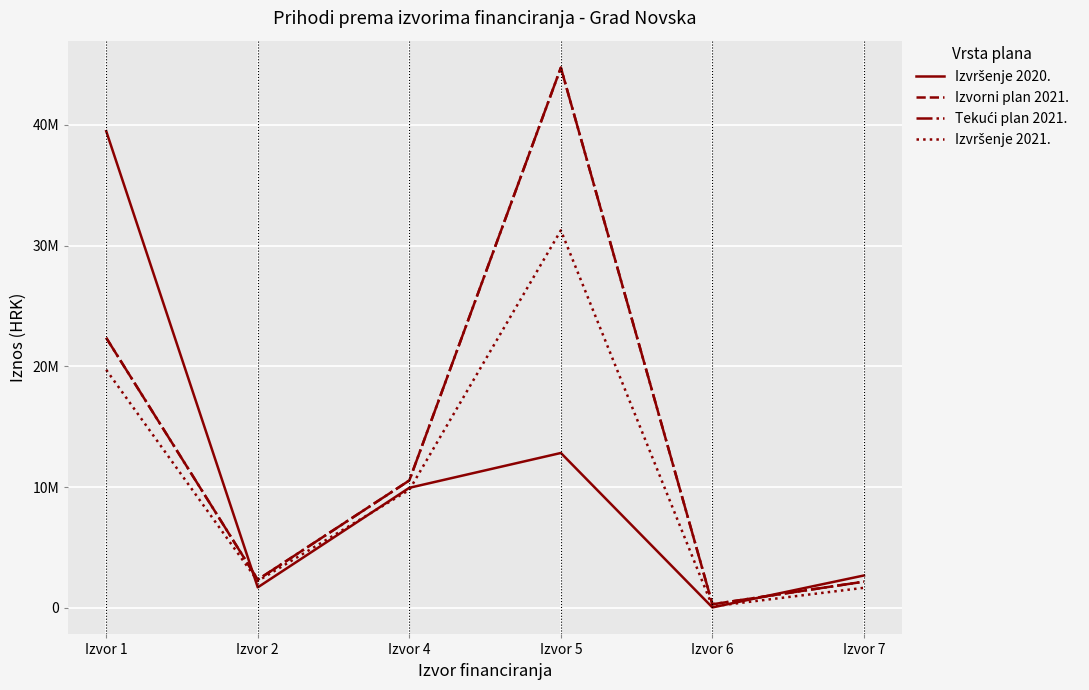

Is this an area chart (filled region under the line)?

No